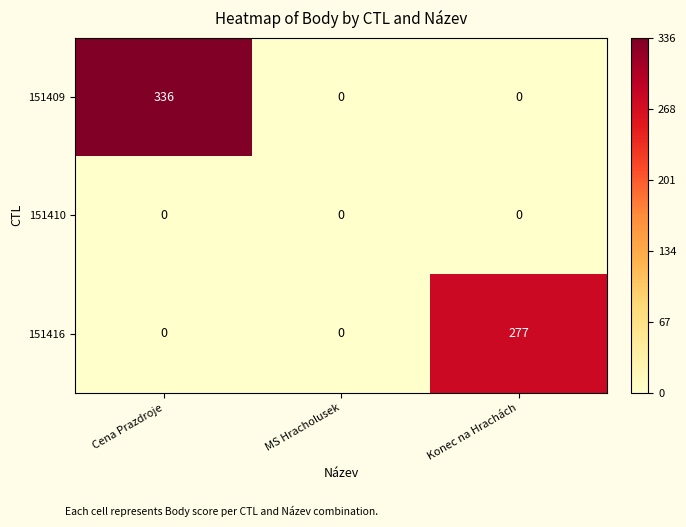

How many distinct data groups are displayed?

3